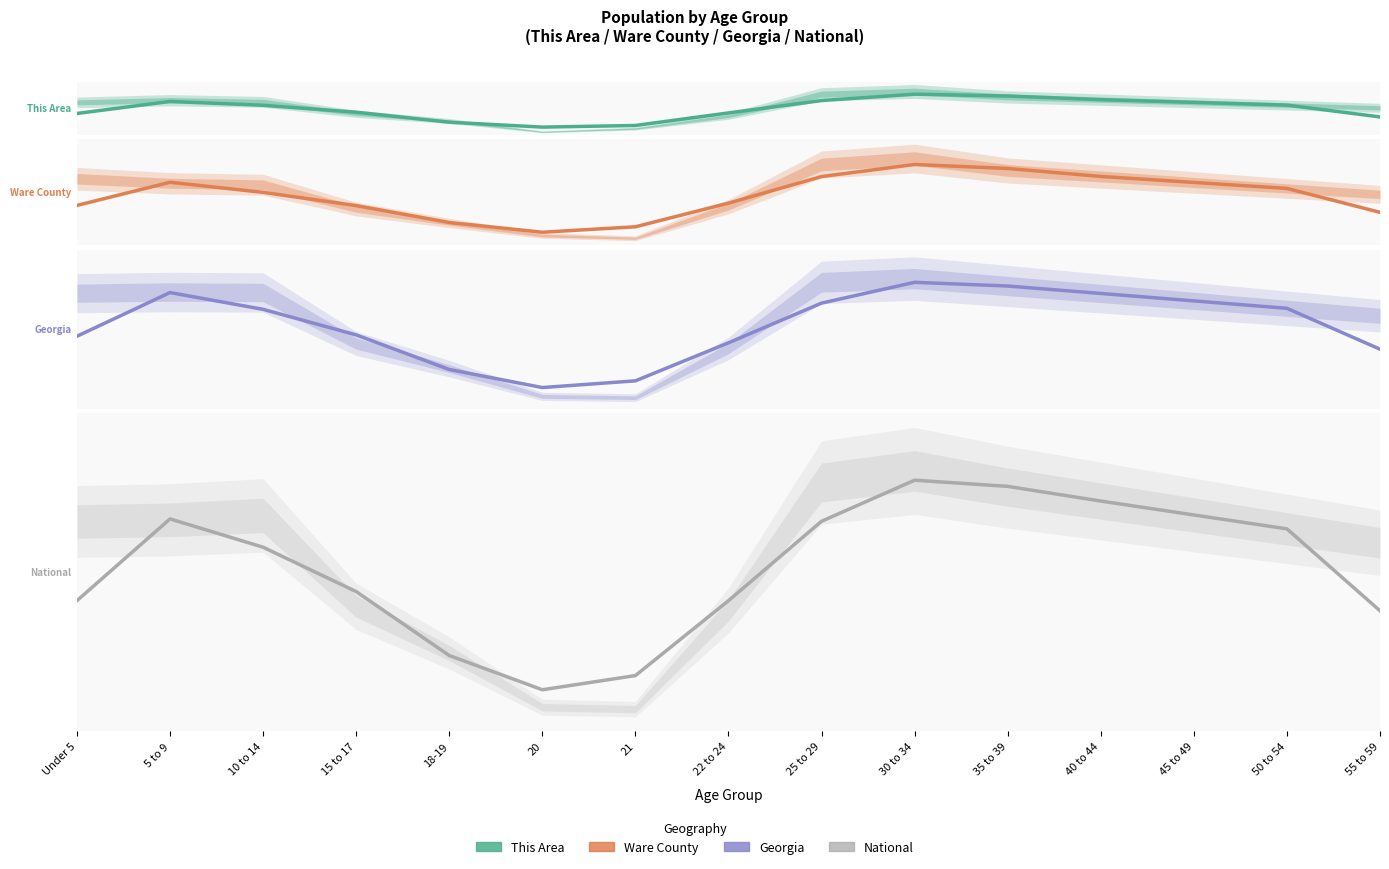

Read the National value at 5 to 9.

10429642.3